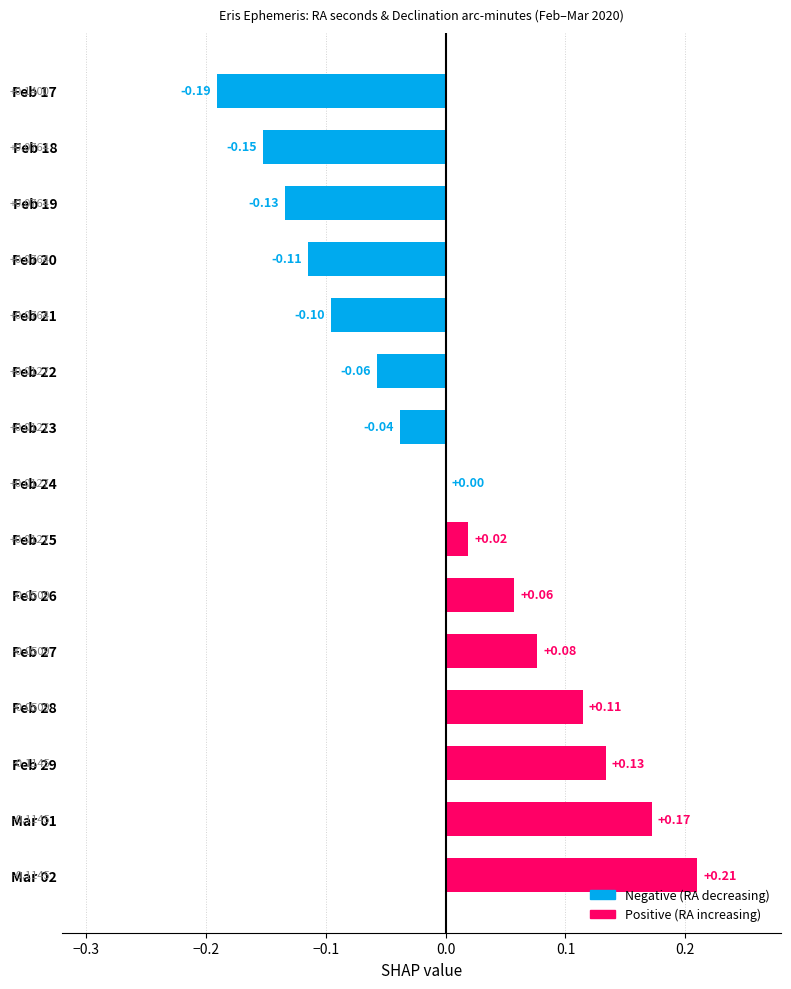

What is the difference between the maximum and minimum values?

0.4